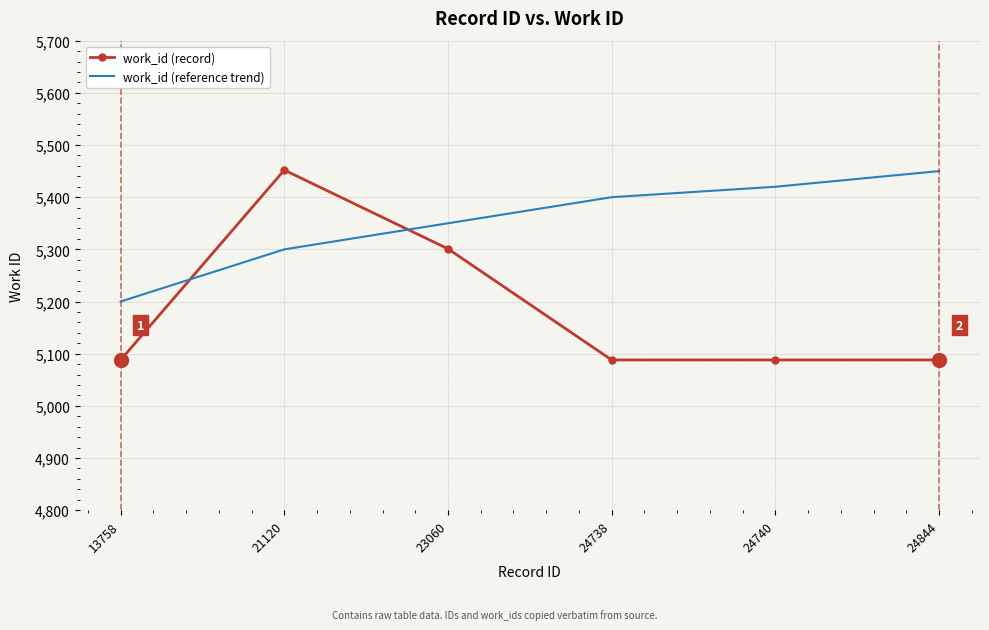

Which category has the highest value in the work_id (reference trend) series?

24844